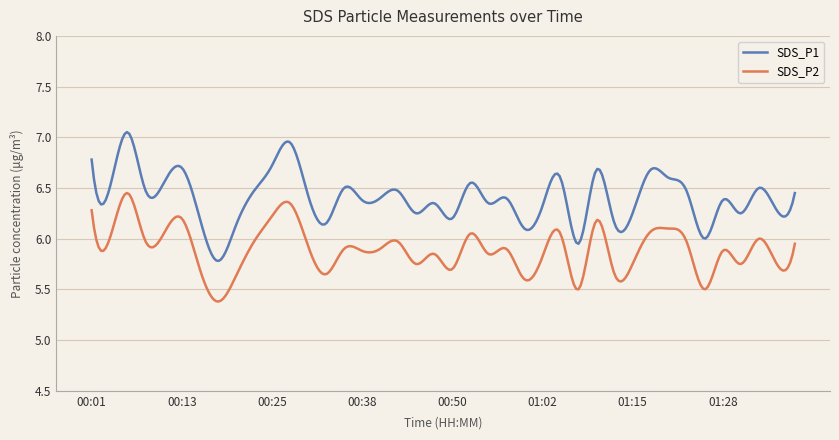

What is the difference between the maximum and minimum values in the SDS_P1 series?

1.3